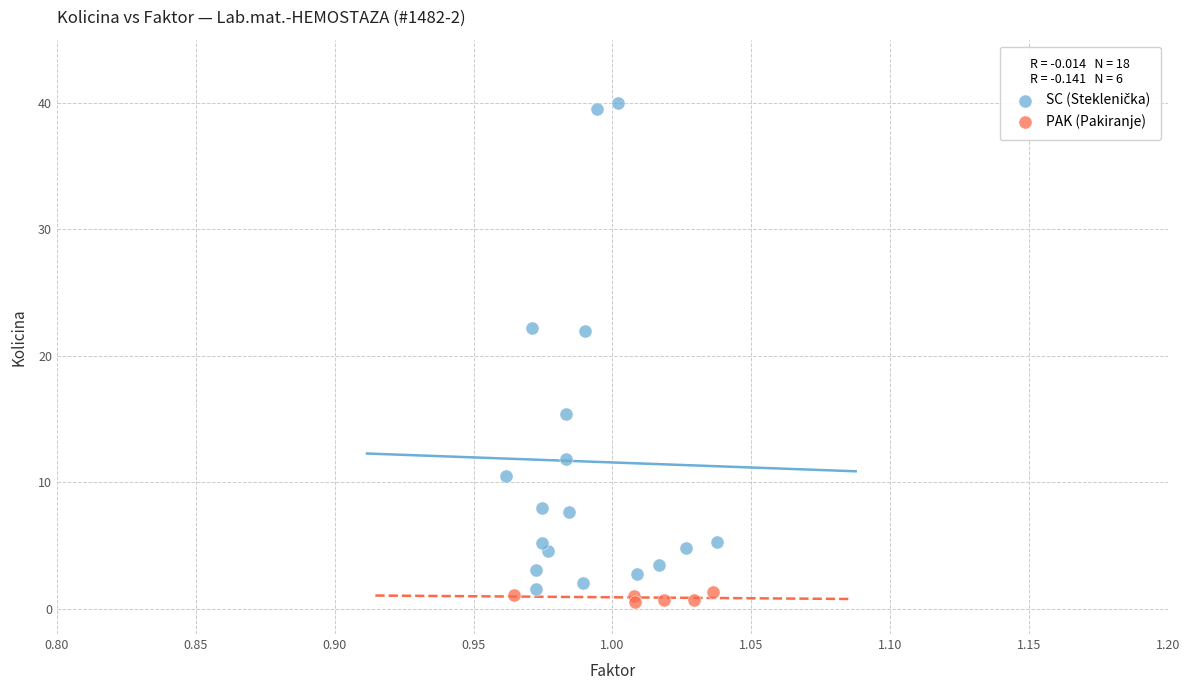

Which series reaches the minimum Y coordinate?

PAK (Pakiranje)